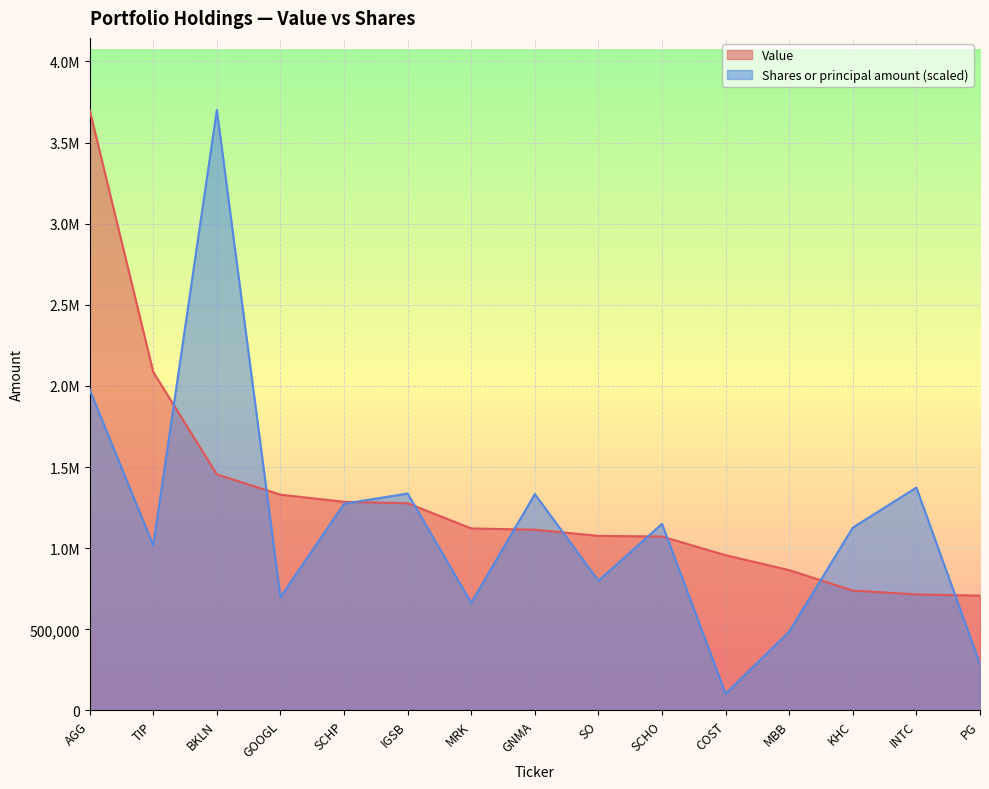

True or false: Value has more than 2 points higher than both neighbors.

False